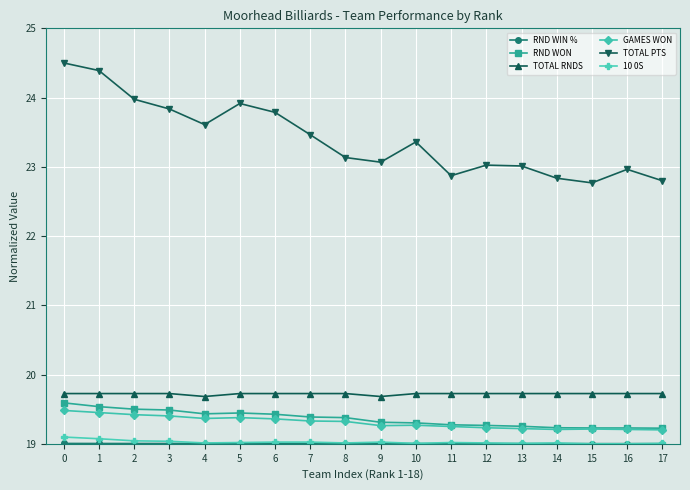

True or false: TOTAL PTS and GAMES WON cross at least once.

False